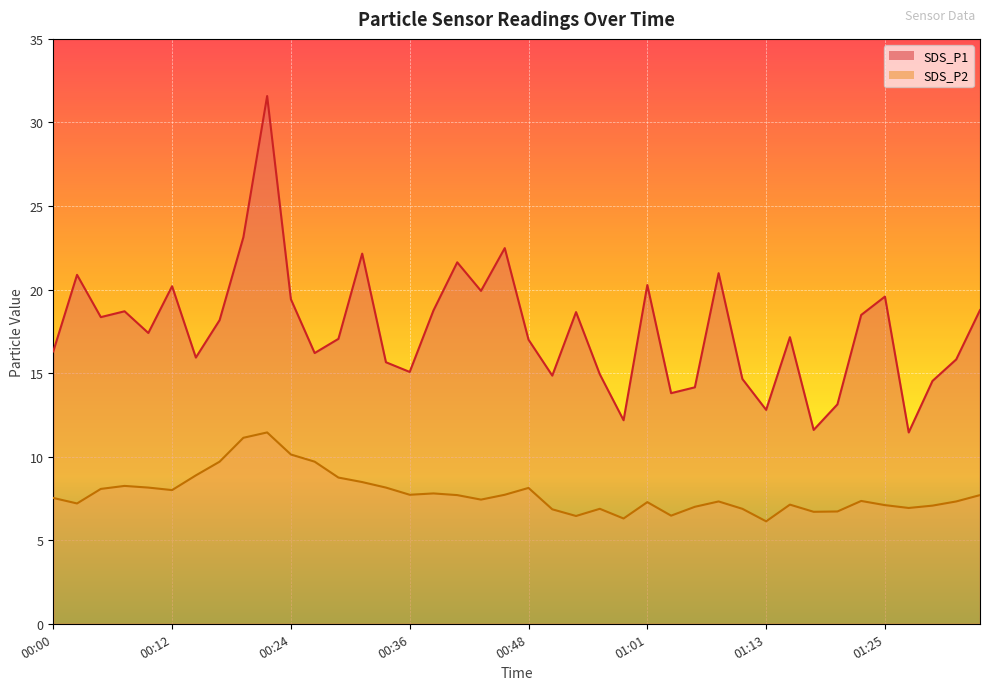

True or false: SDS_P2 and SDS_P1 cross at least once.

False